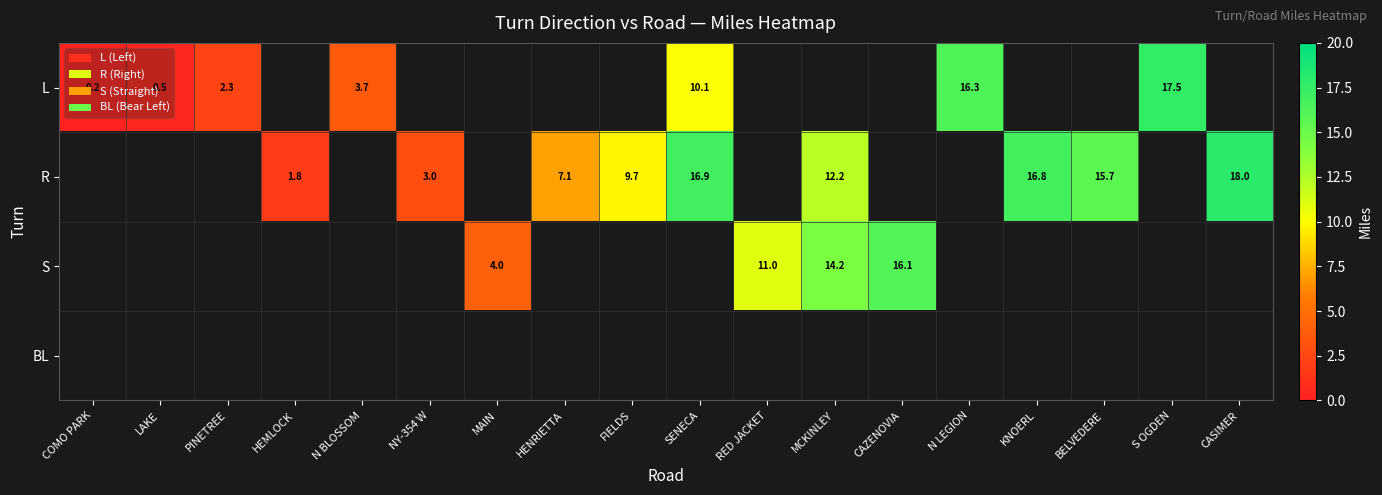

The value of S at MCKINLEY is 25.5. True or false?

False